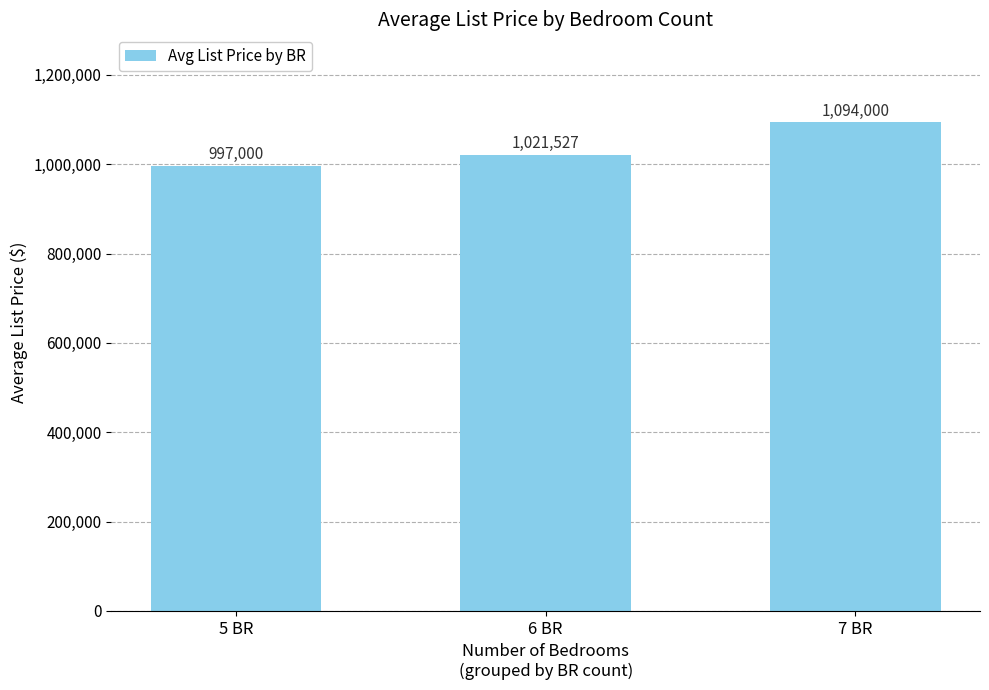

At which label is the value closest to 1045500?

6 BR